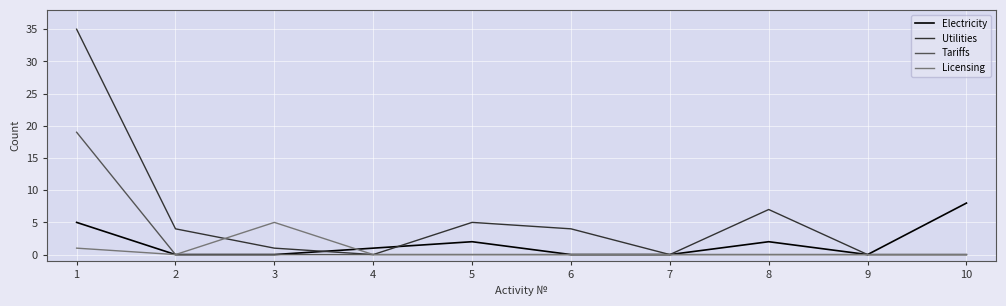

Is the value of Licensing at 3 greater than the value of Utilities at 7?

Yes